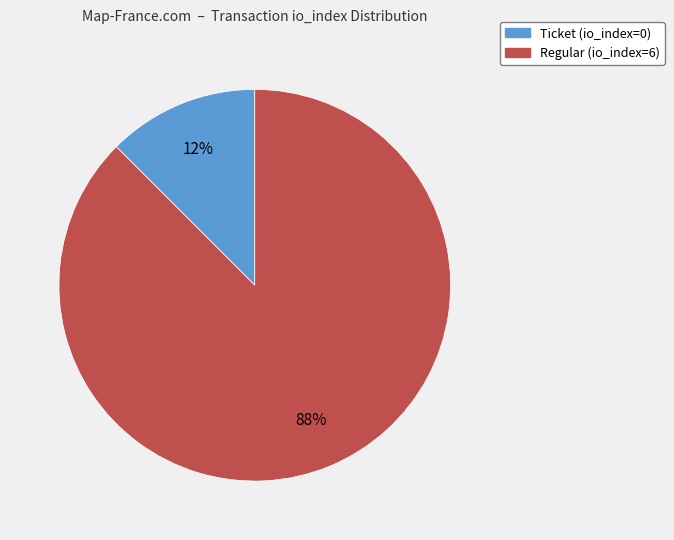

Rank the categories by value from highest to lowest.

Regular (io_index=6), Ticket (io_index=0)